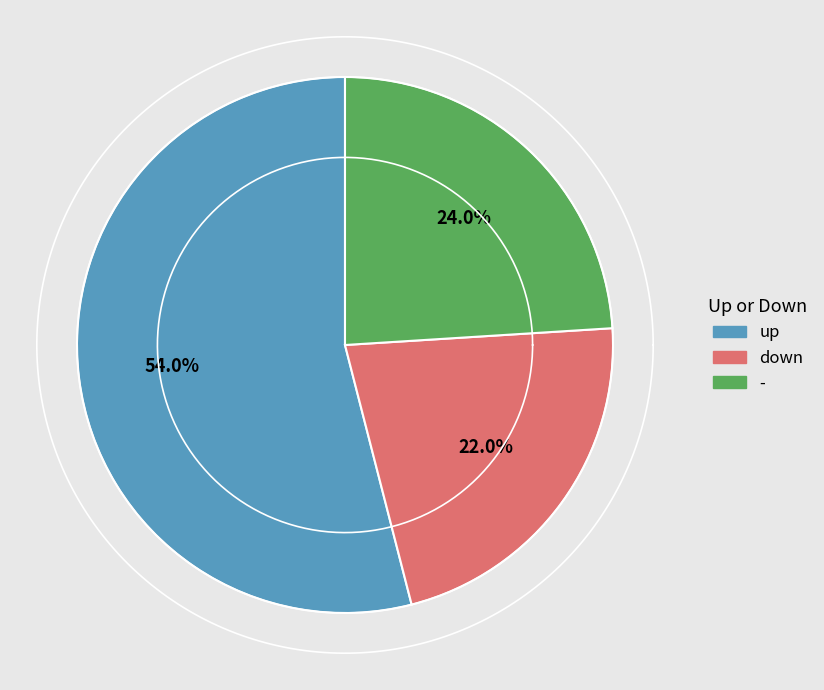

How much of the chart is everything except -?

76.0%